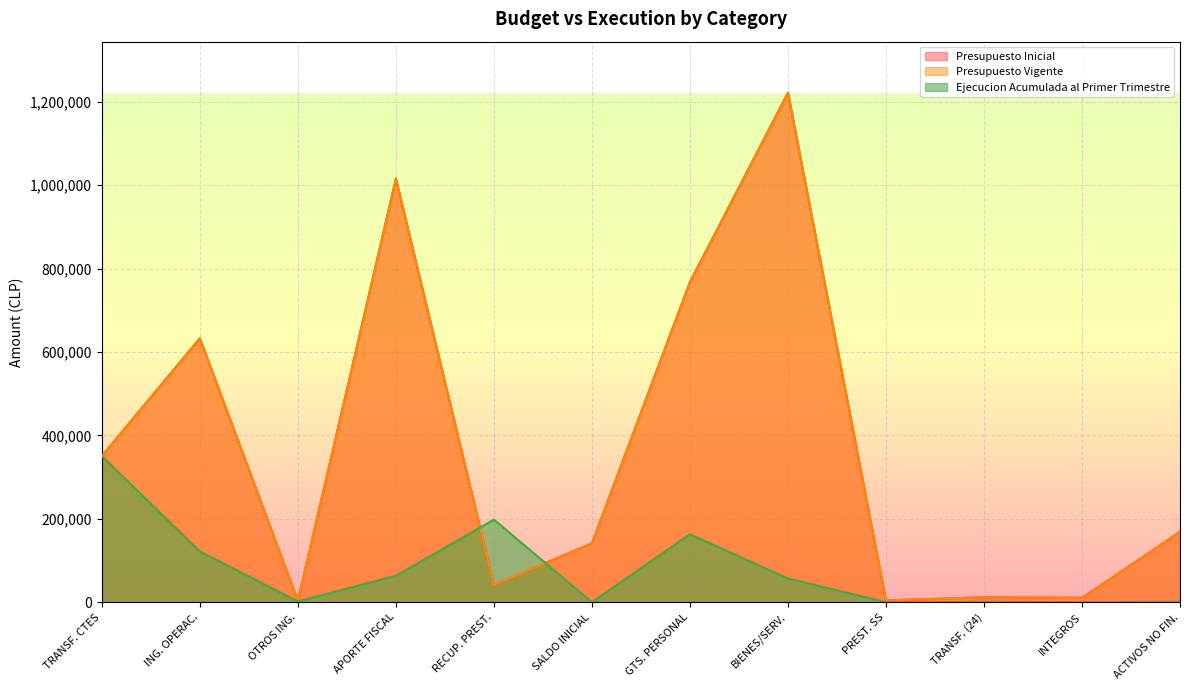

Rank the series at ACTIVOS NO FIN. from highest to lowest value.

Presupuesto Inicial, Presupuesto Vigente, Ejecucion Acumulada al Primer Trimestre